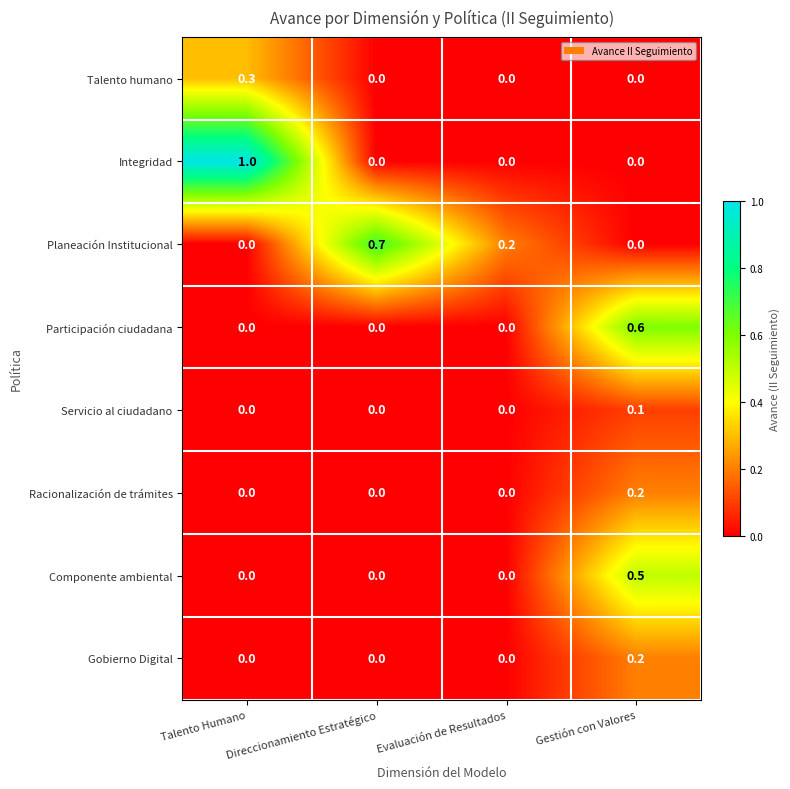

Which series has the largest total across all categories?

Integridad